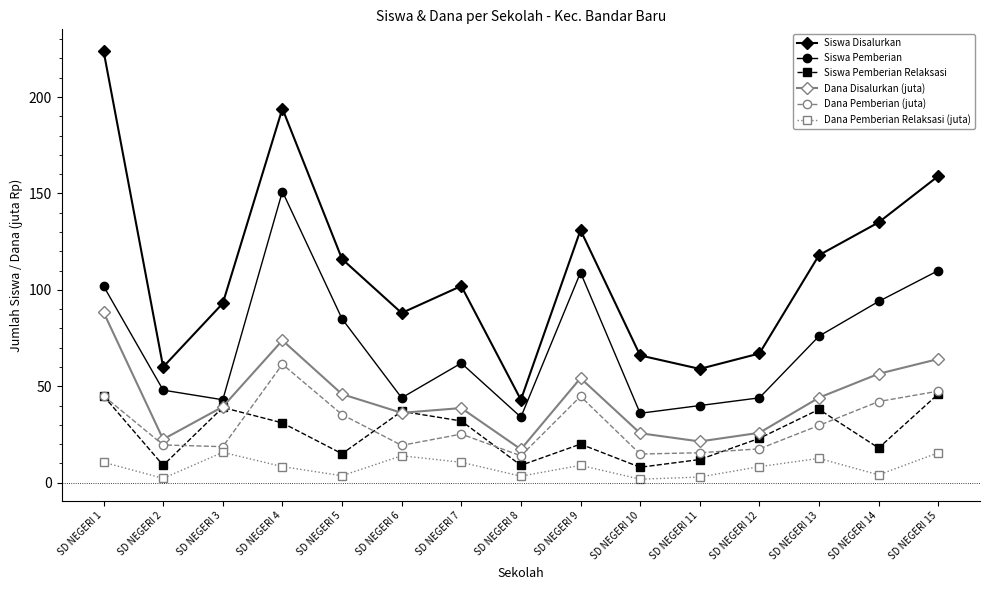

What is the difference between the Dana Pemberian (juta) values at SD NEGERI 15 and SD NEGERI 2?

27.9